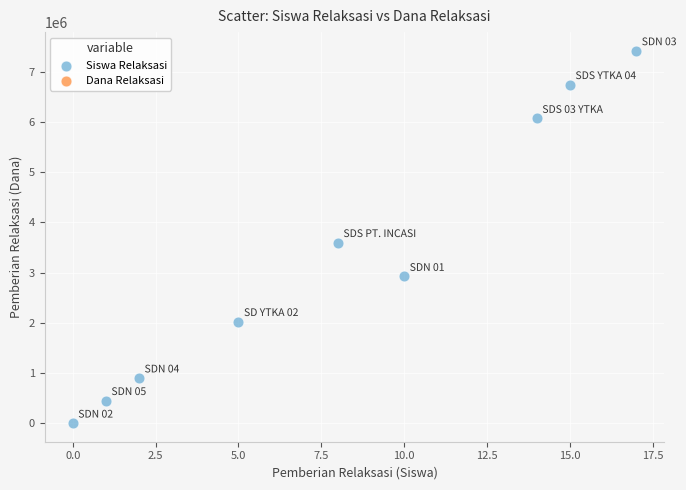

What is the average Y value?

3350000